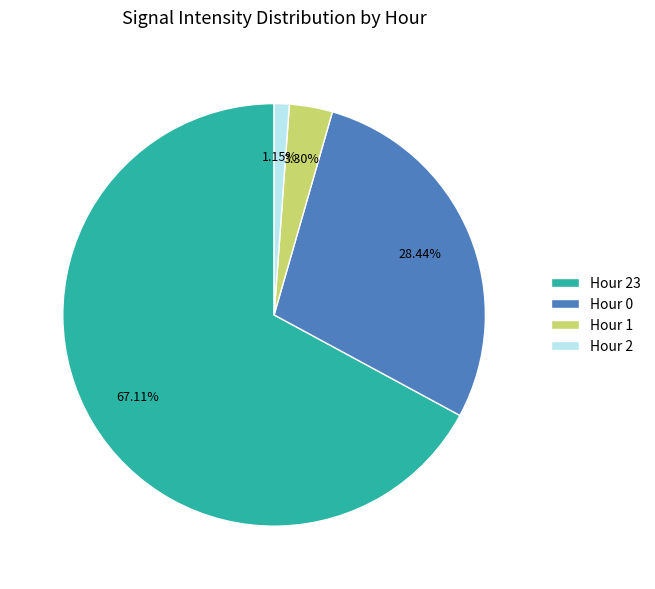

Is it true that Hour 23 is 53% of the pie?

False